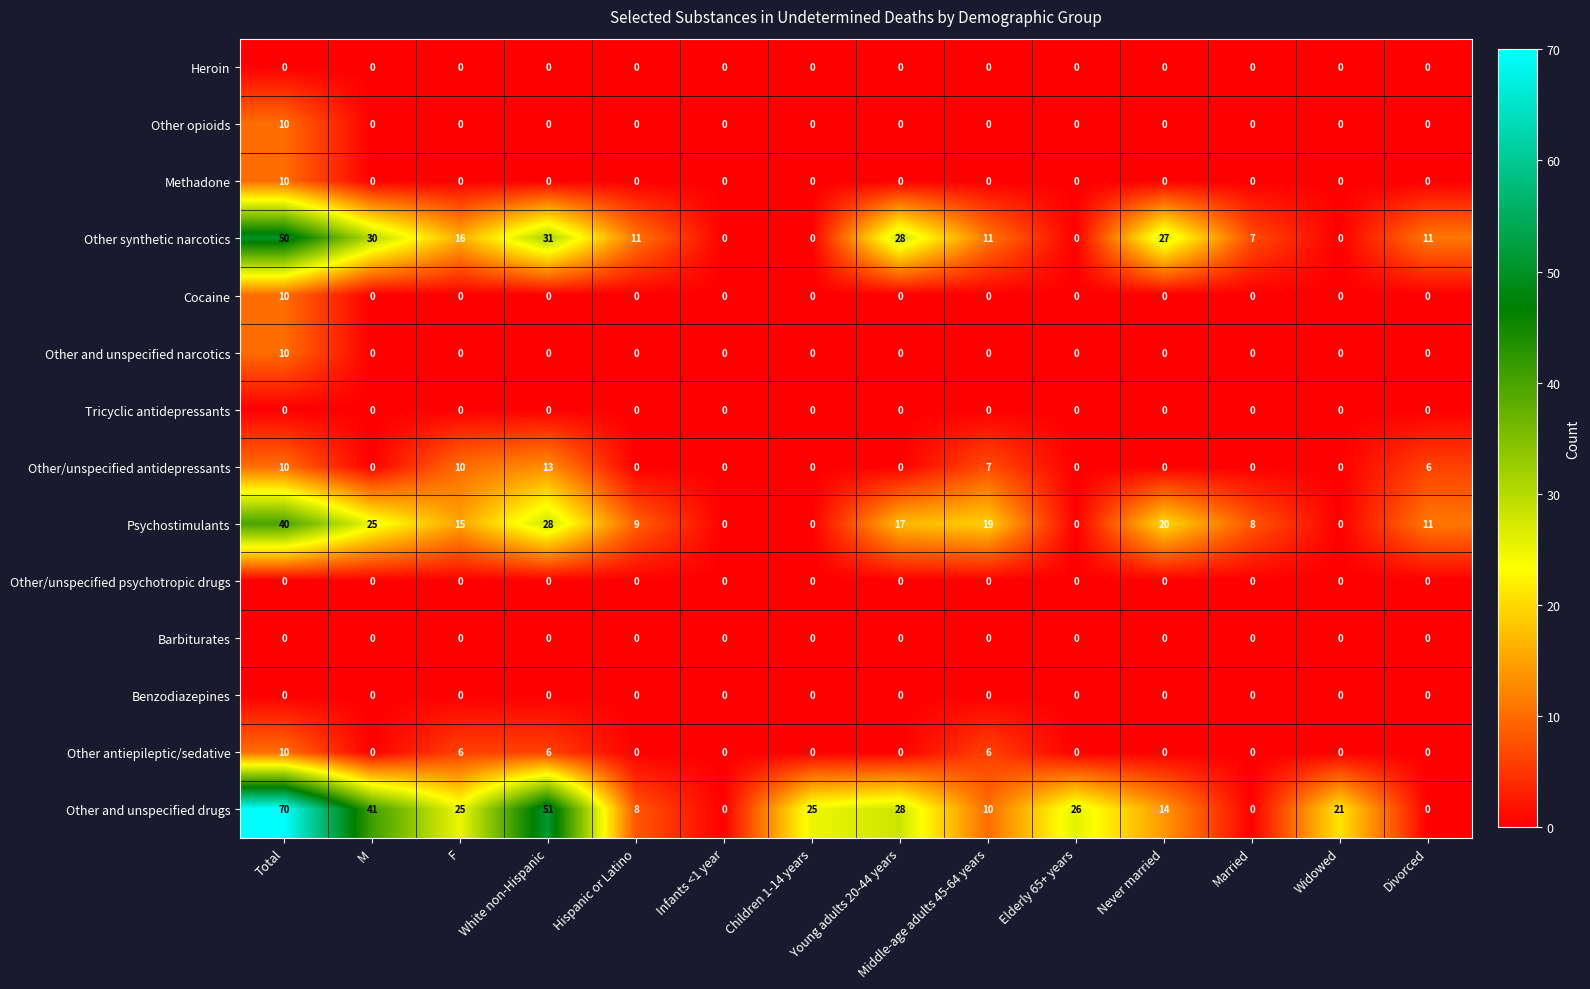

What is the spread (max minus min) of values at Married?

8